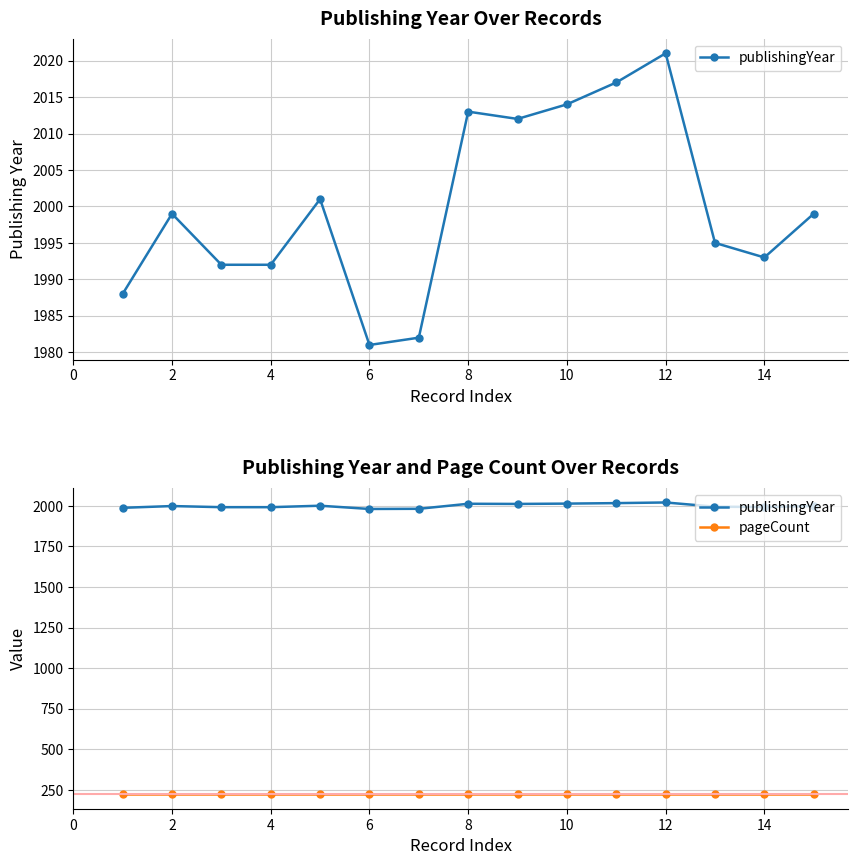

What is the greatest value displayed?

2021